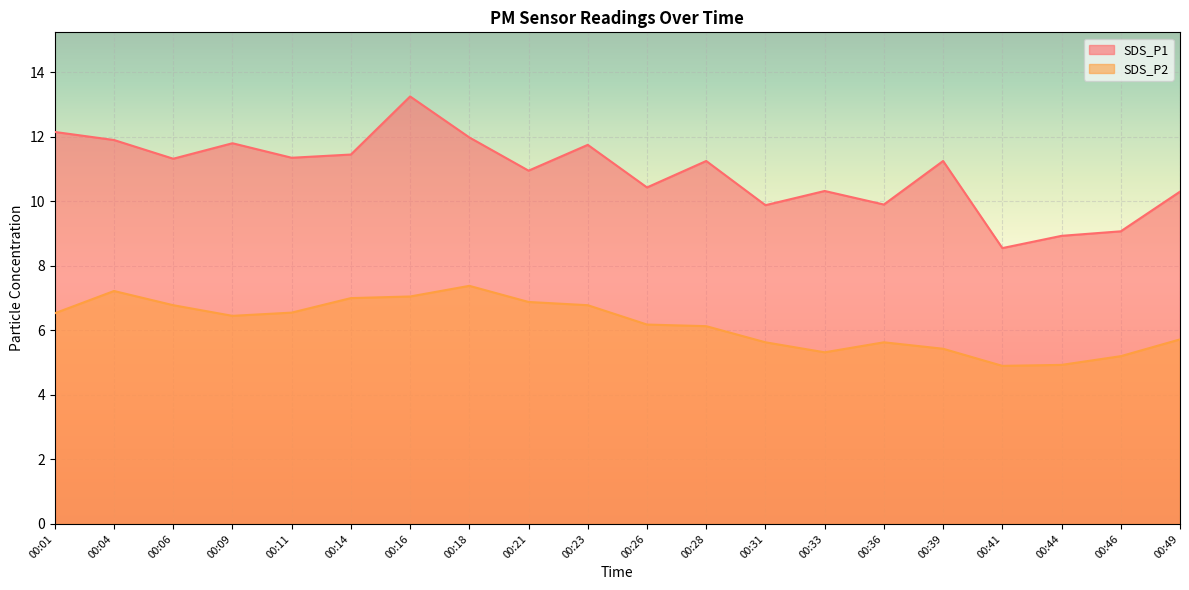

At how many categories does at least one series exceed 9?

18